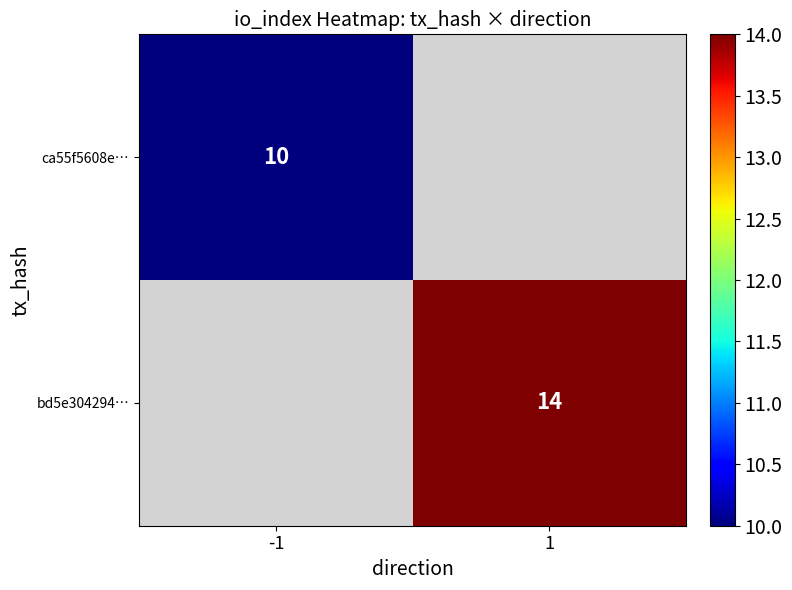

Which label corresponds to the largest value in the chart?

1